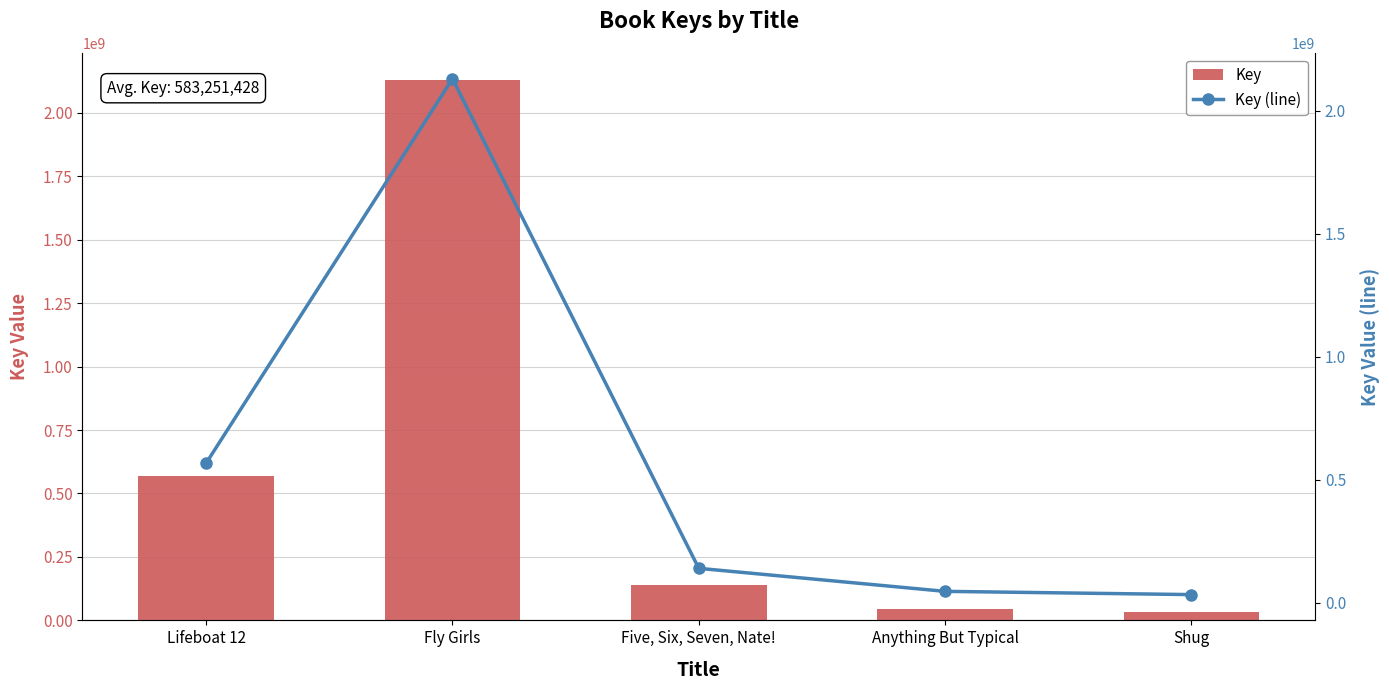

At Five, Six, Seven, Nate!, list the series in order from largest to smallest.

Key, Key (line)